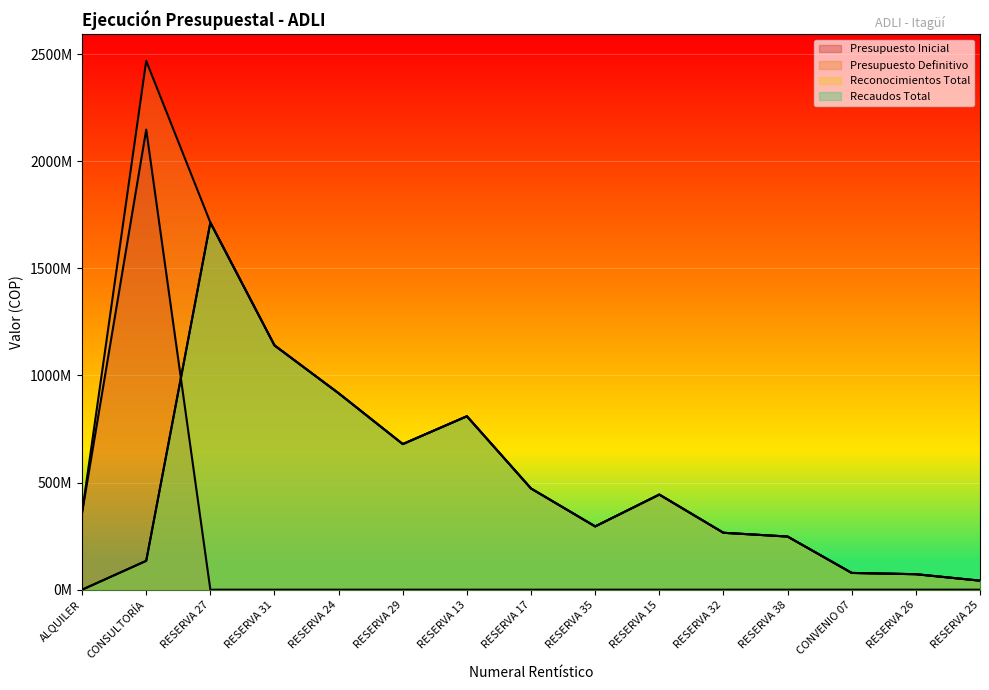

What is the label of the 15th point from the left?

RESERVA 25